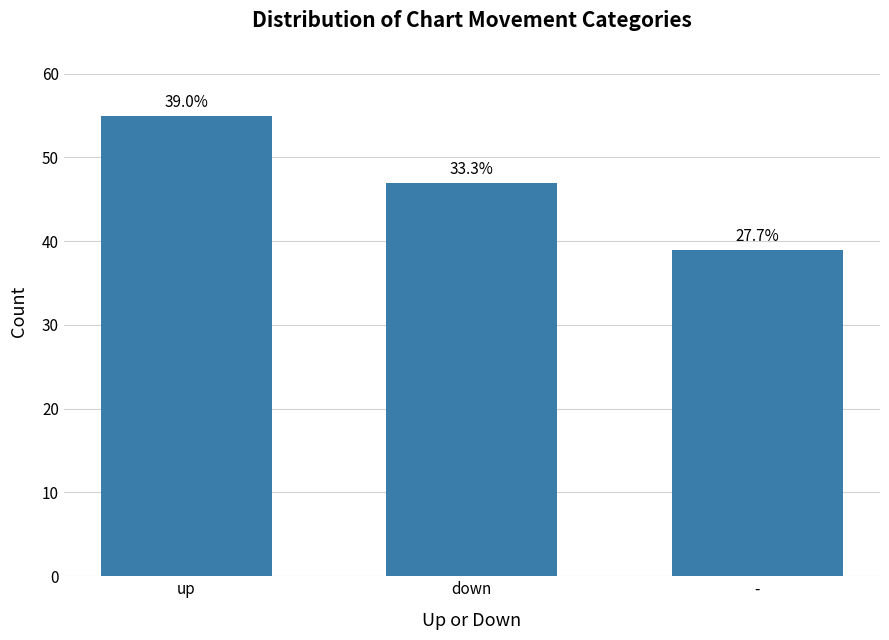

How many values exceed 47?

1